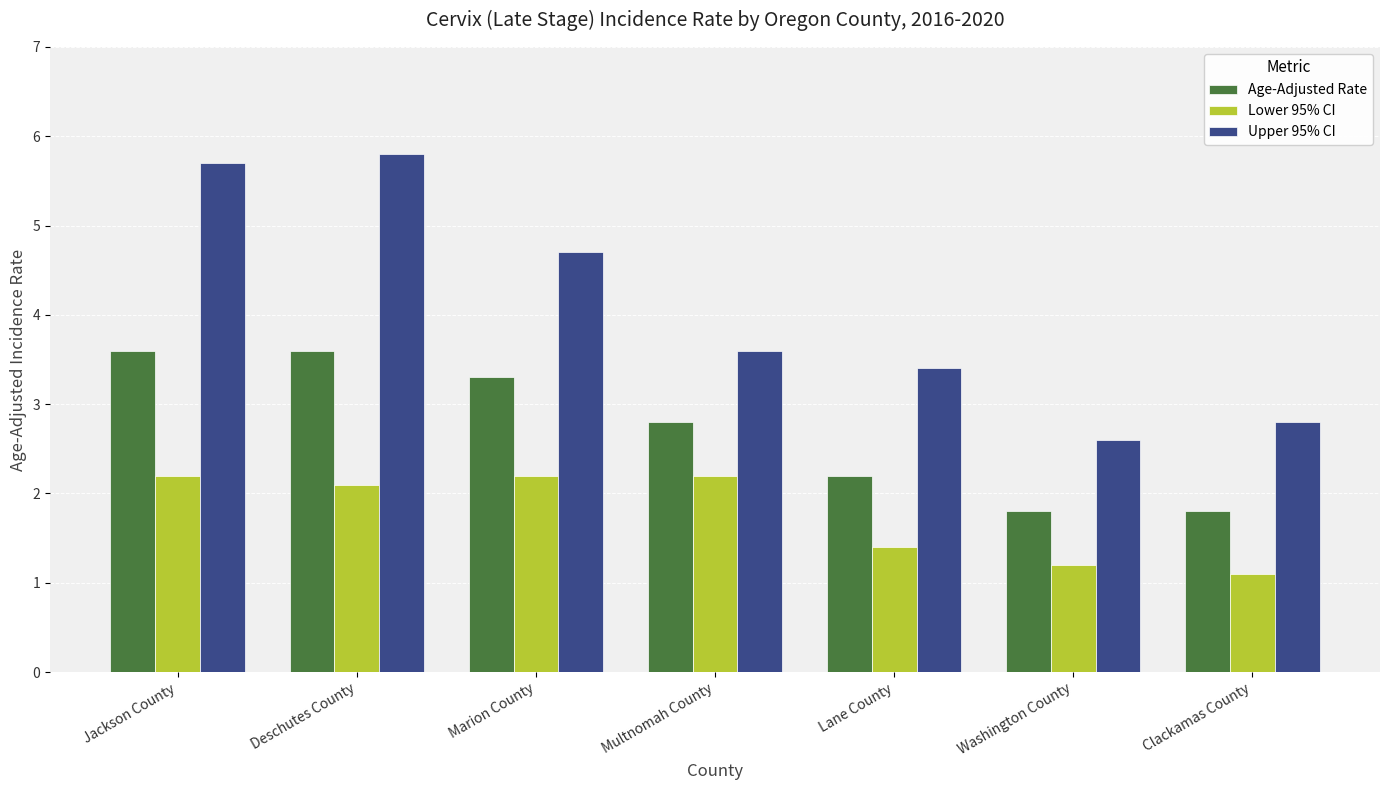

The Age-Adjusted Rate series shows 3.6 at Jackson County. True or false?

True